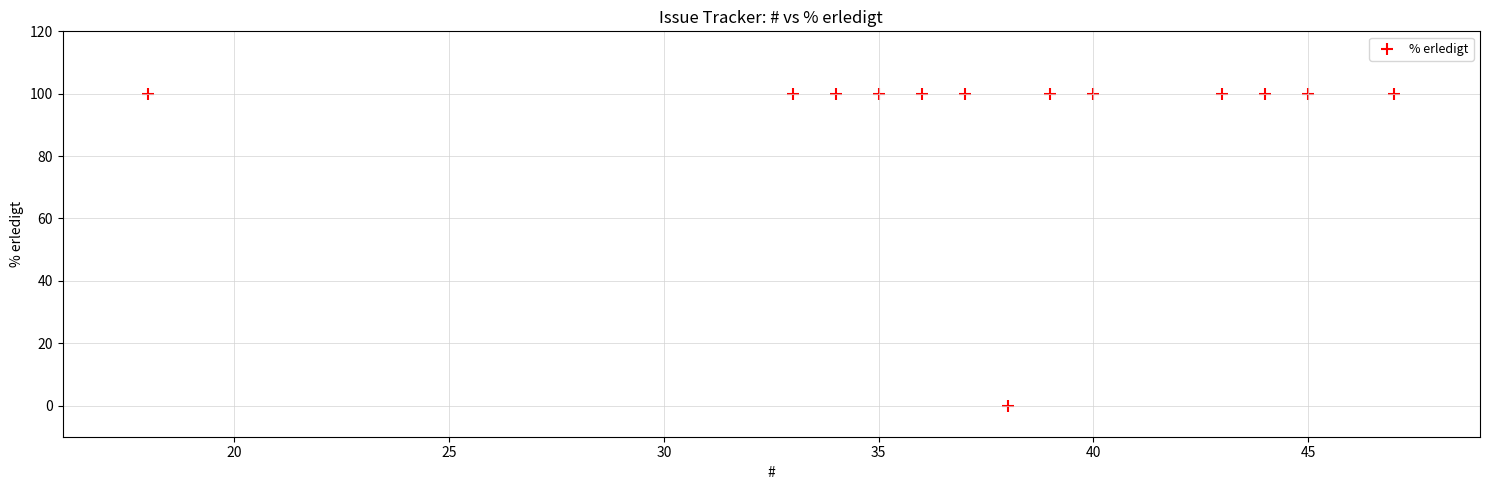

What is the range of X values (max minus min)?

29